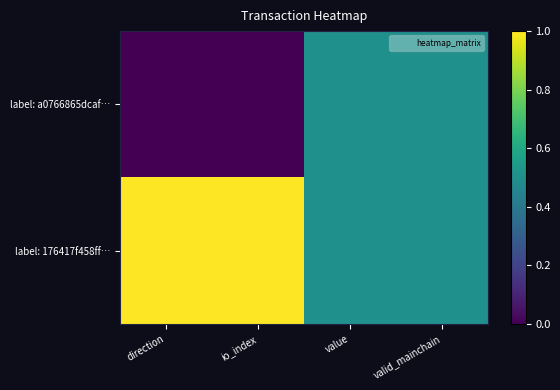

Which series has the largest range (max minus min)?

label: a0766865dcaf…